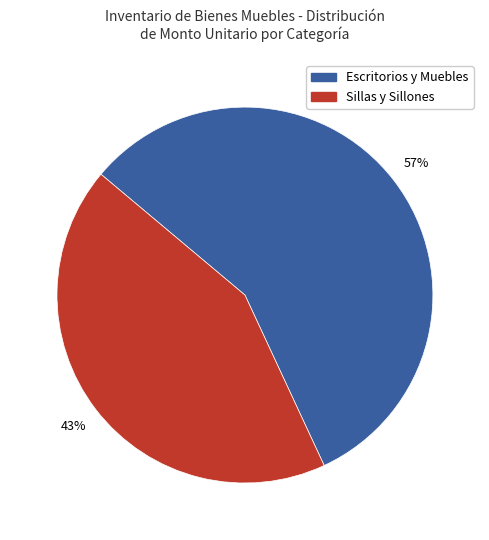

How many segments does this pie chart have?

2